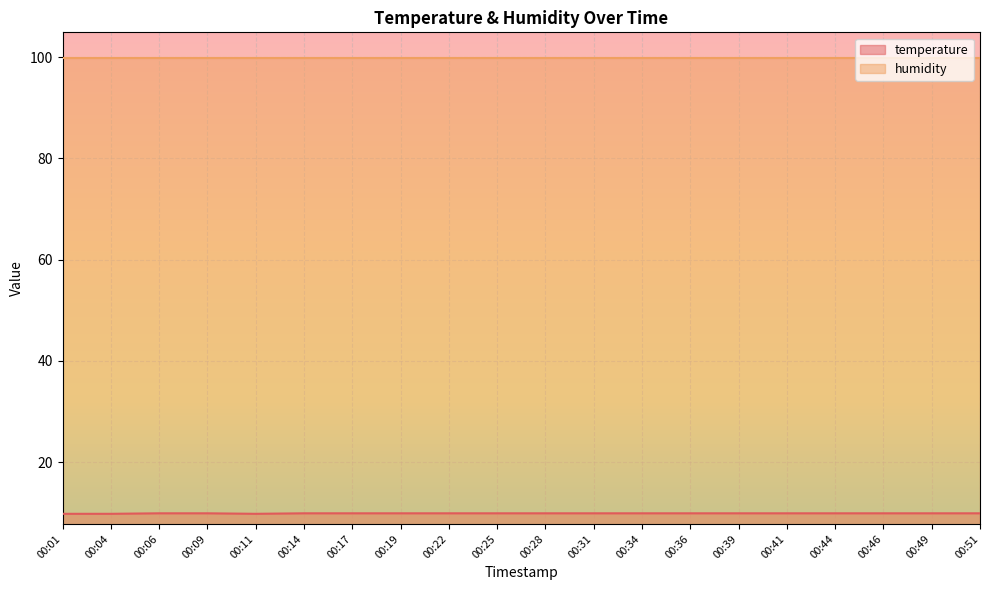

At 00:14, list the series in order from largest to smallest.

humidity, temperature